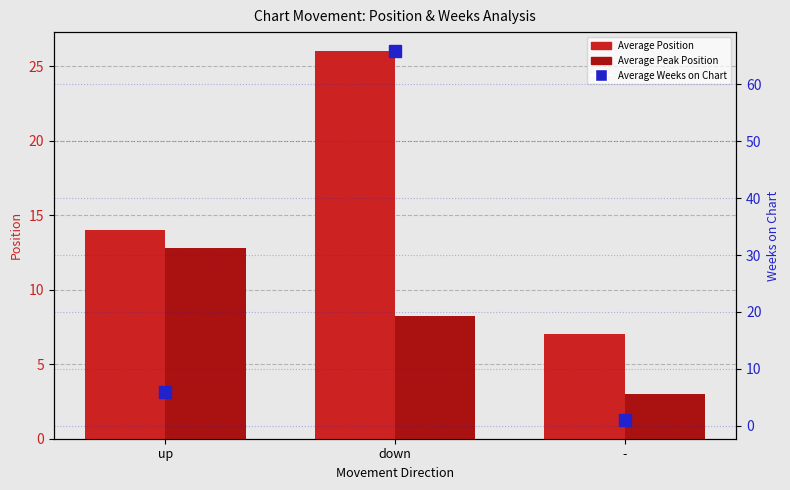

True or false: Average Position has a value of 26.0 at down.

True